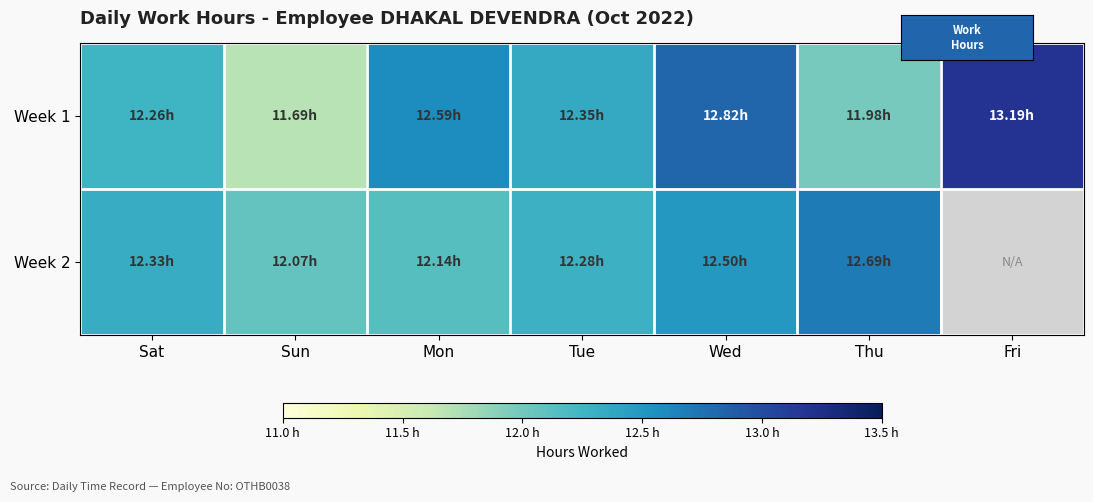

At which category does the chart reach its minimum across all series?

Fri